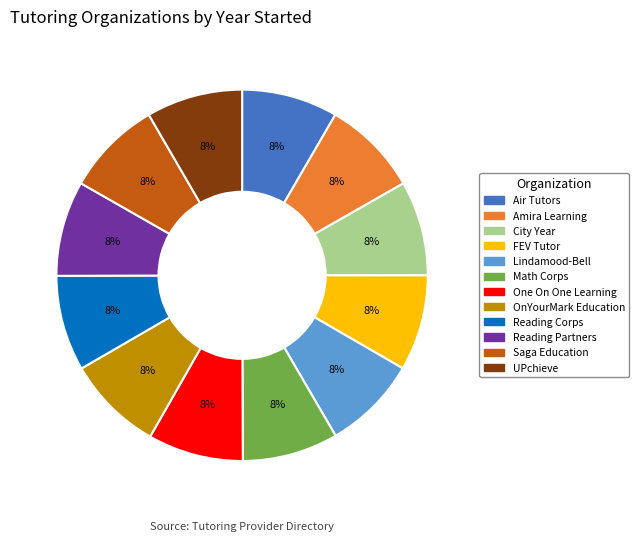

To the nearest percent, what is the combined percentage of Saga Education and FEV Tutor?

17%